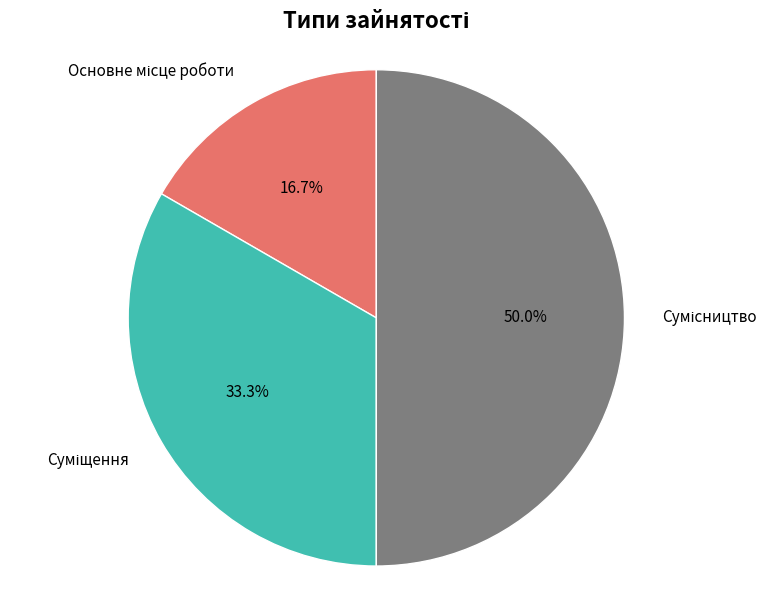

How many slices are in this pie chart?

3